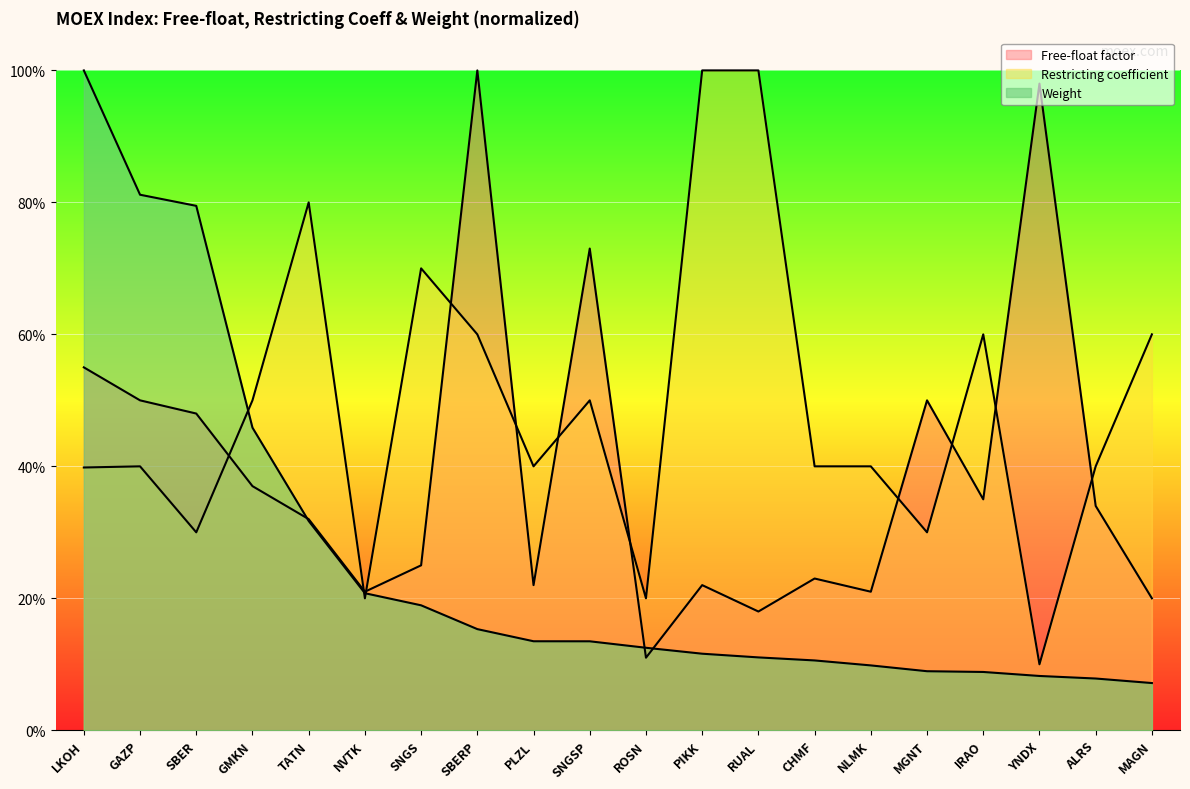

What position from the right is MAGN?

1